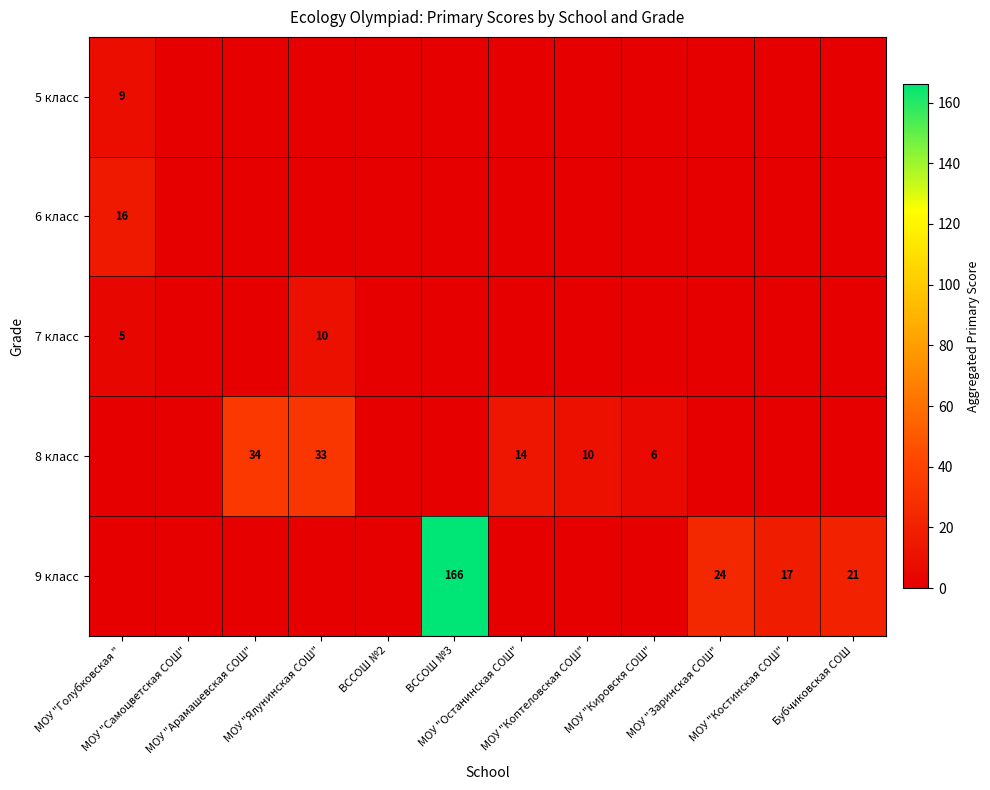

Which series changed the most between МОУ "Останинская СОШ" and МОУ "Кировскя СОШ"?

8 класс